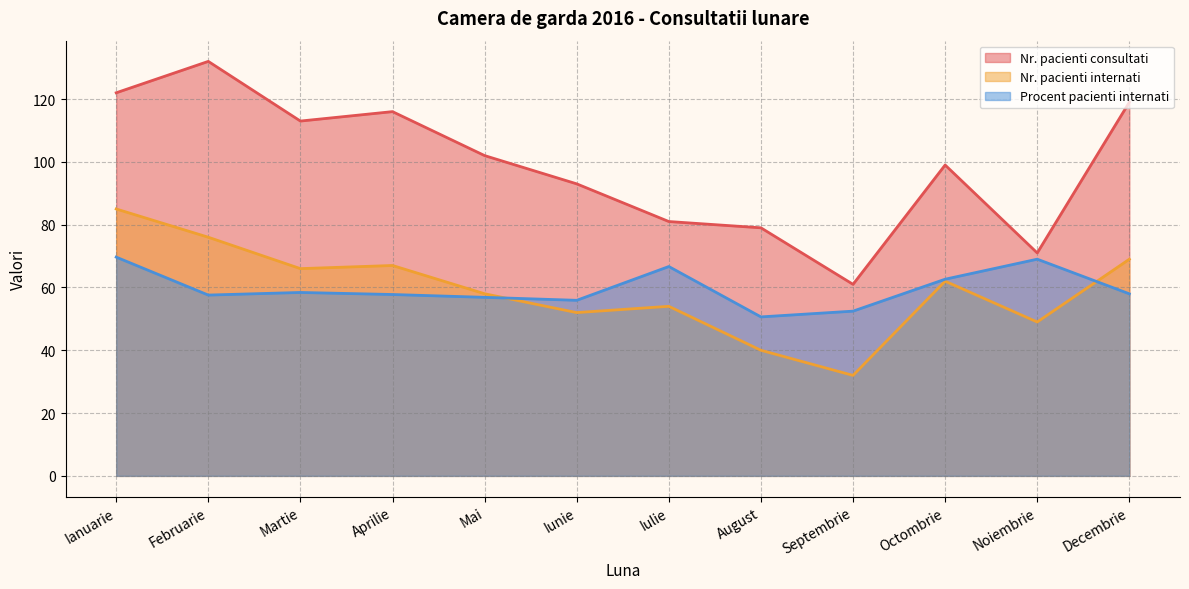

At which category is the sum across all series the highest?

Ianuarie